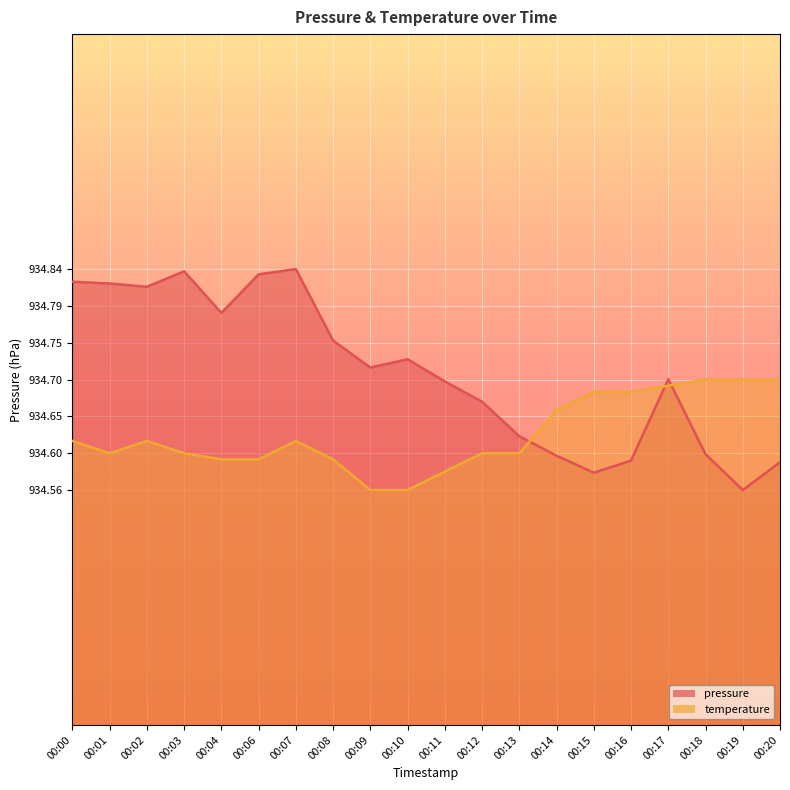

Count the pressure_line values in the range 934 to 935.

20